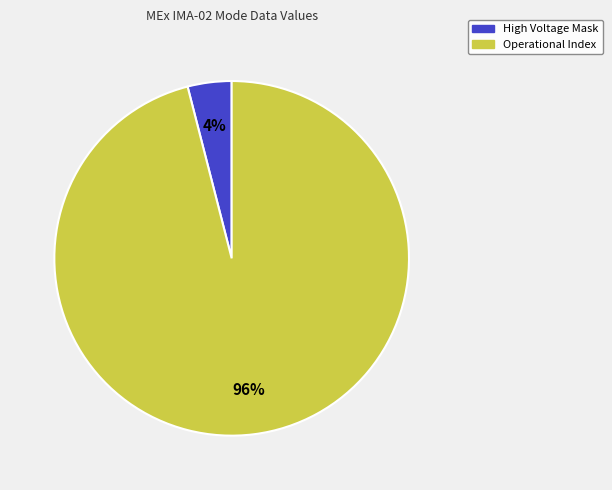

To the nearest percent, what is the difference between the largest and smallest slice percentages?

92%